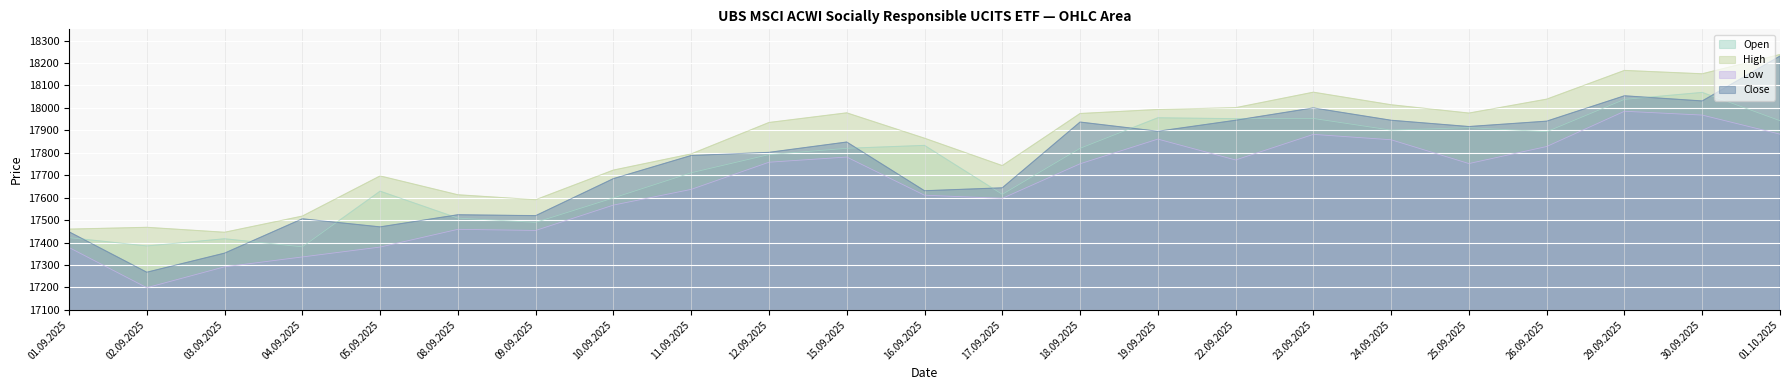

How many lines are shown in the chart?

4